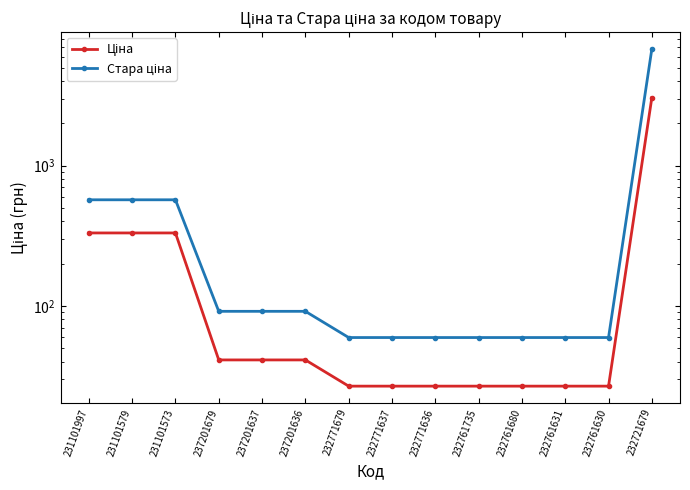

Which series has the largest total across all categories?

Стара ціна